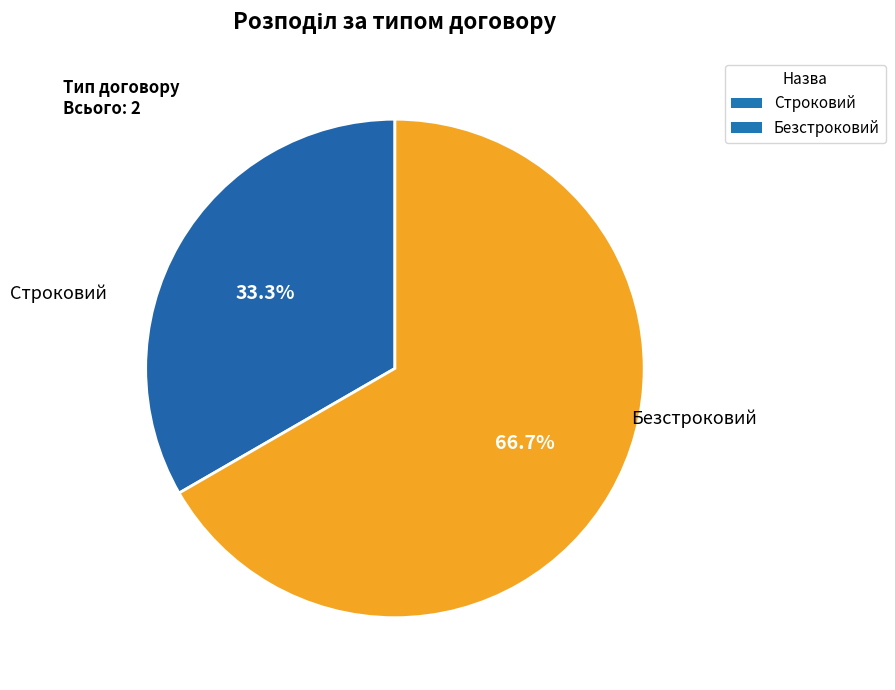

Combined, what portion of the pie is Безстроковий and Строковий?

100.0%